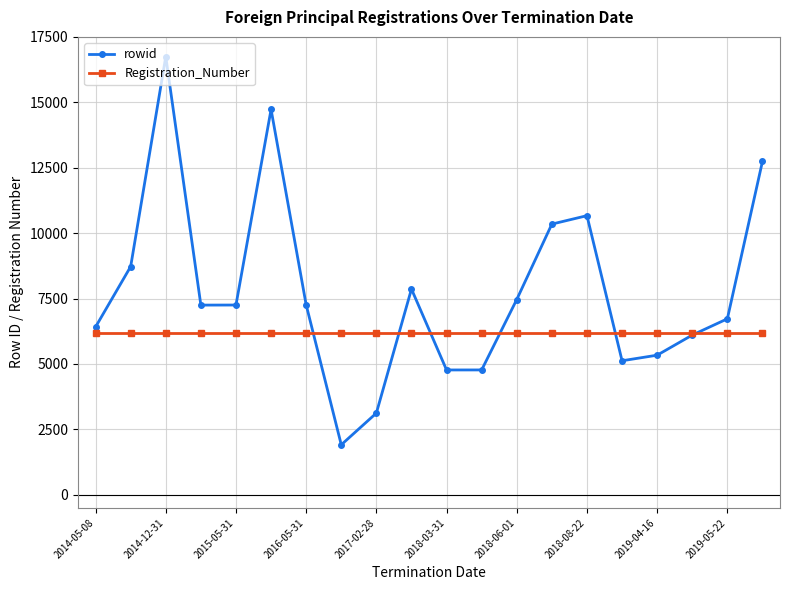

What is the minimum value shown in the chart?

1911